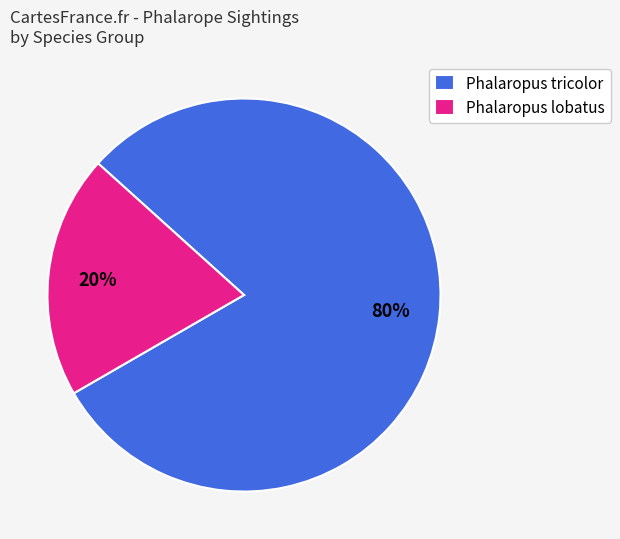

To the nearest percent, what is the combined percentage of Phalaropus tricolor and Phalaropus lobatus?

100%